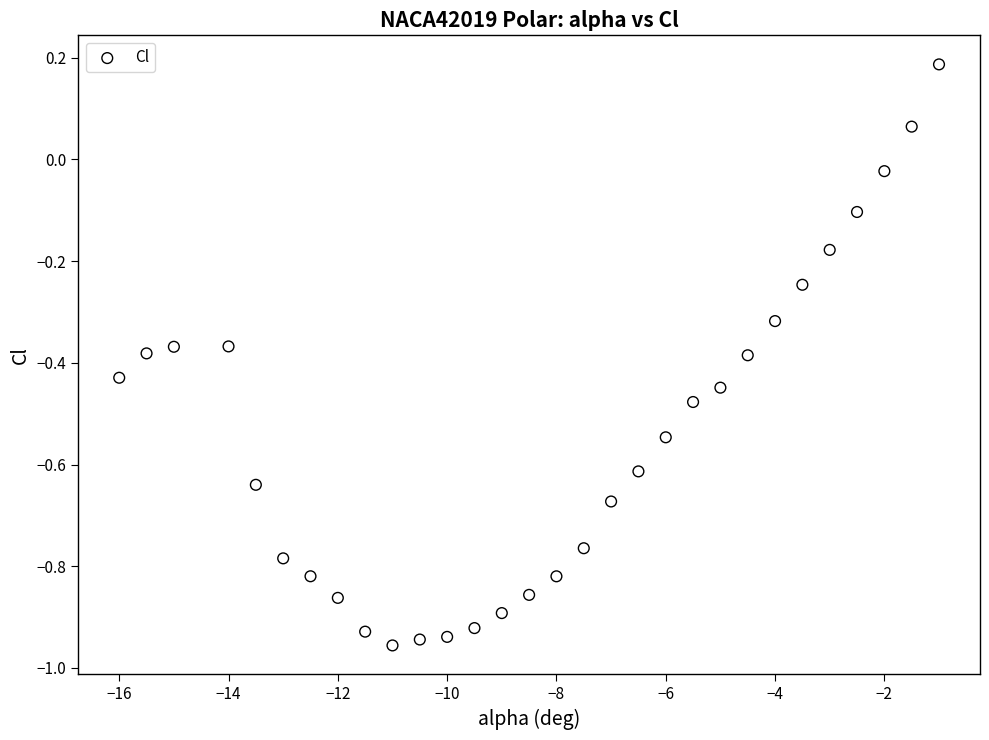

What is the range of Y values (max minus min)?

1.1